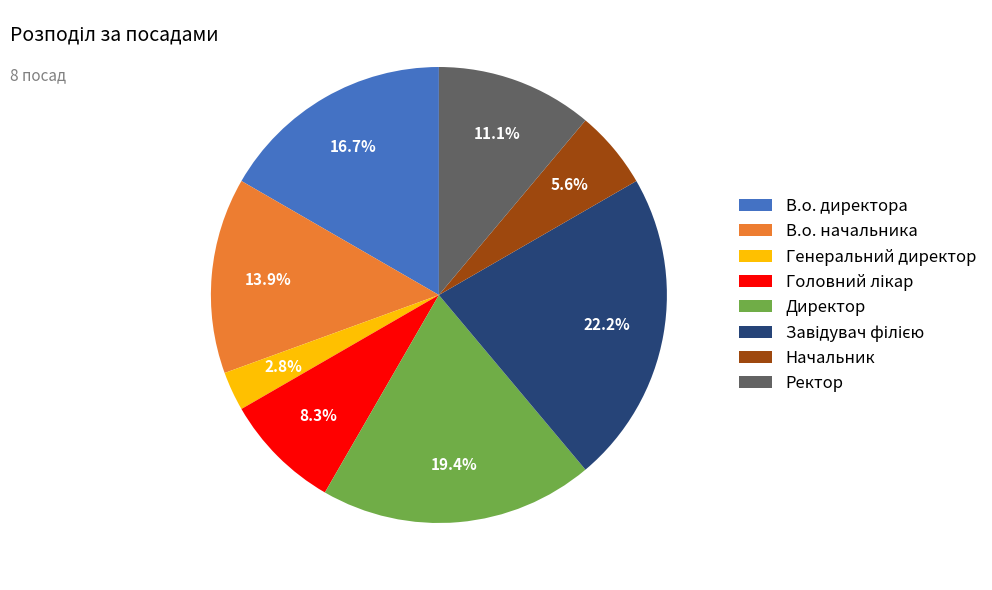

Is there a majority slice in this chart?

No